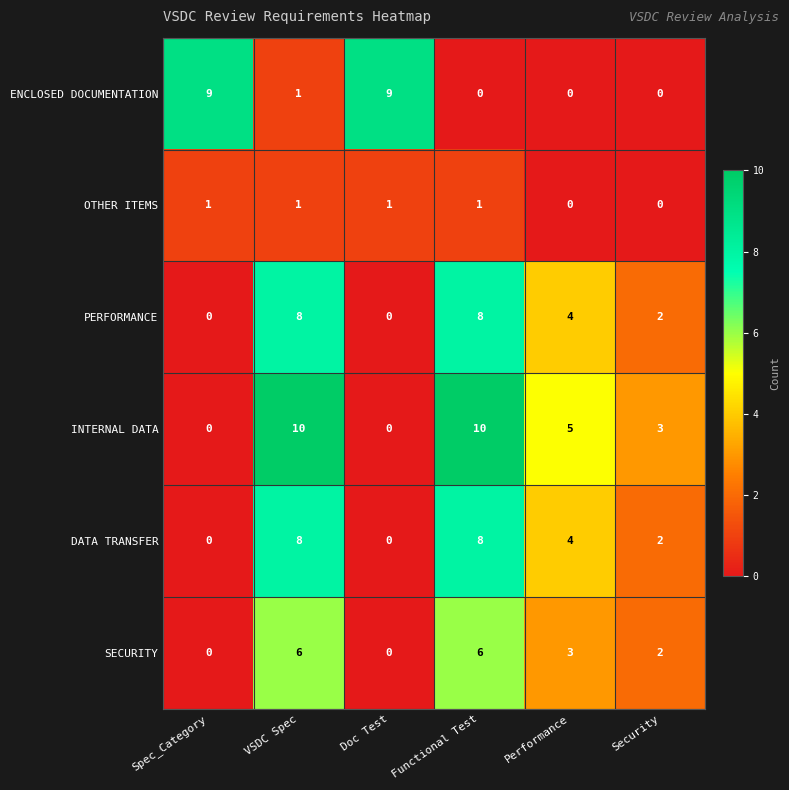

Where does the ENCLOSED DOCUMENTATION series first go above 1?

Spec_Category